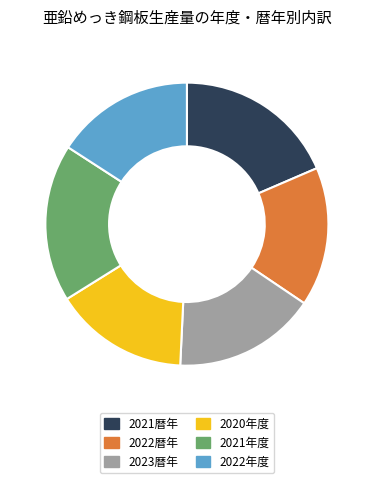

Combined, do 2020年度 and 2021年度 account for over 50%?

No